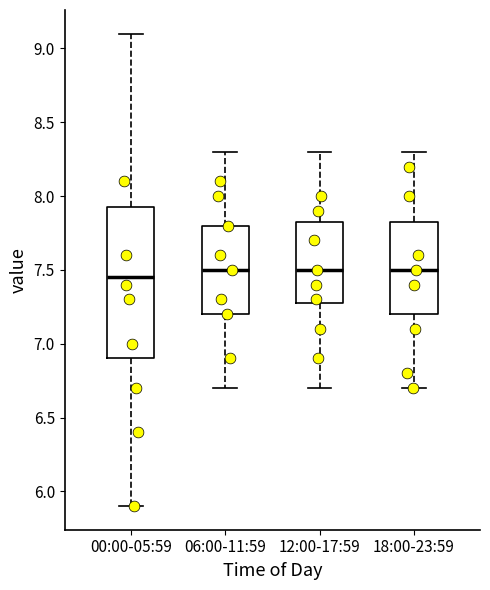

Where does the lower whisker of the box for 18:00-23:59 end on the y-axis? The values are not printed on the chart, so give them approximately, as read against the axis.

6.70